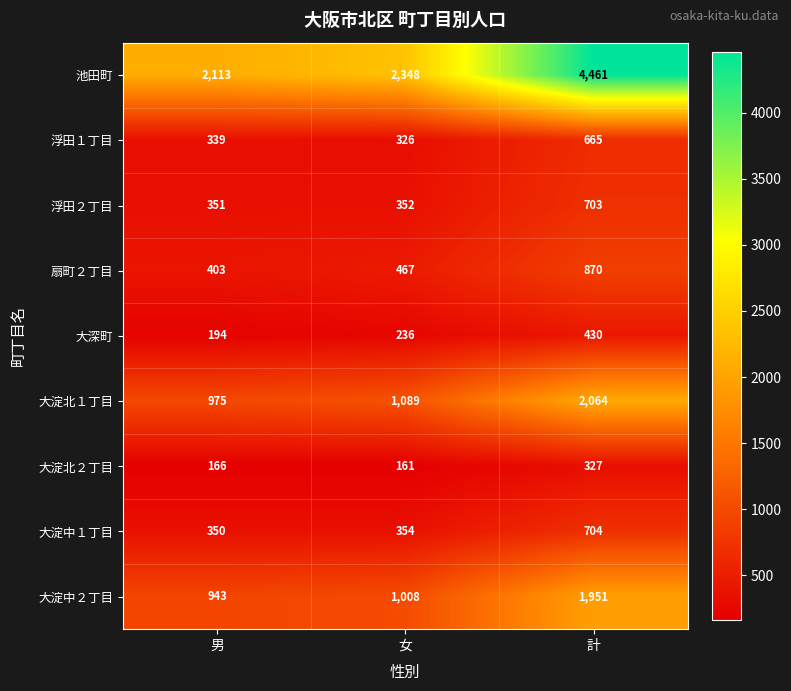

The value of 大淀中２丁目 at 女 is 1008. True or false?

True